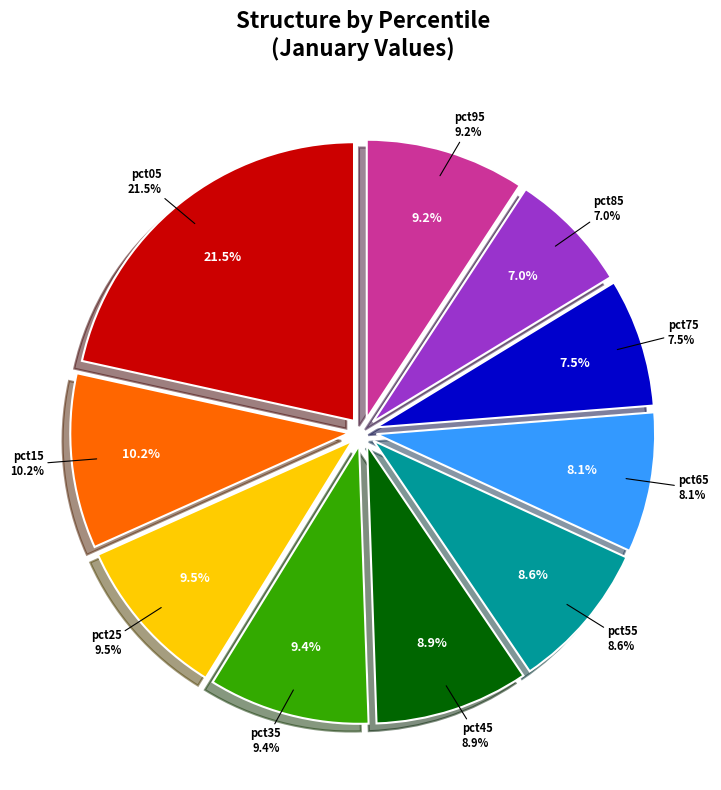

To the nearest percent, what is the combined percentage of pct25 and pct75?

17%